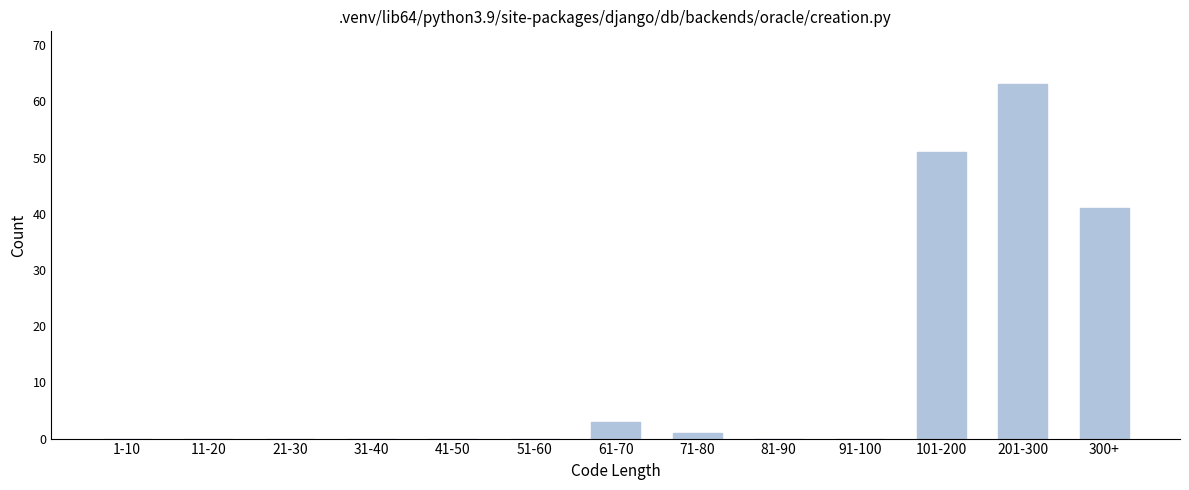

Reading left to right, extract all data points from this chart.

1-10=0	11-20=0	21-30=0	31-40=0	41-50=0	51-60=0	61-70=3	71-80=1	81-90=0	91-100=0	101-200=51	201-300=63	300+=41